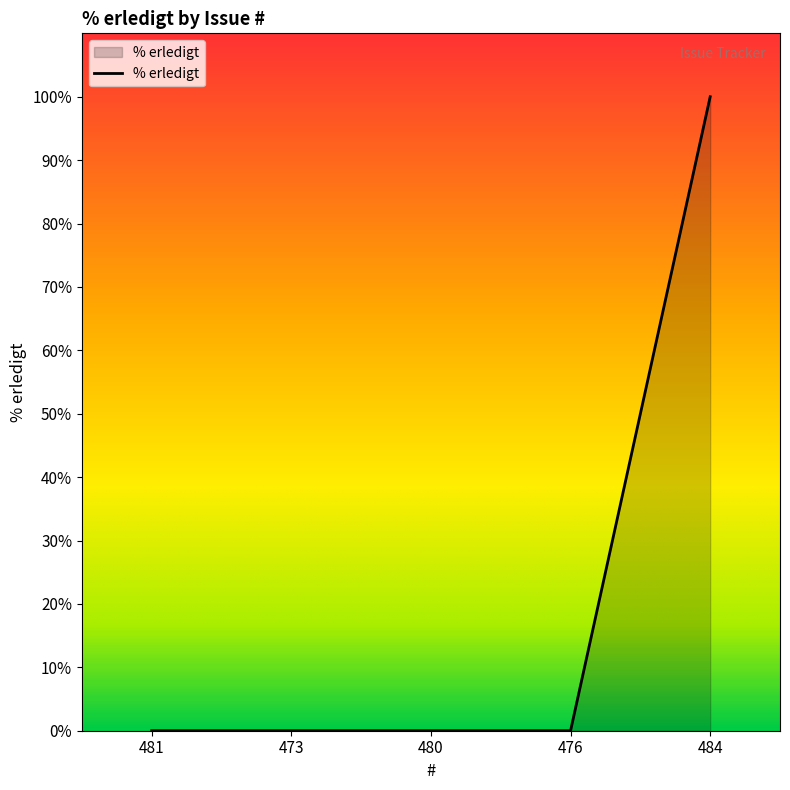

What is the sum of all values?

100